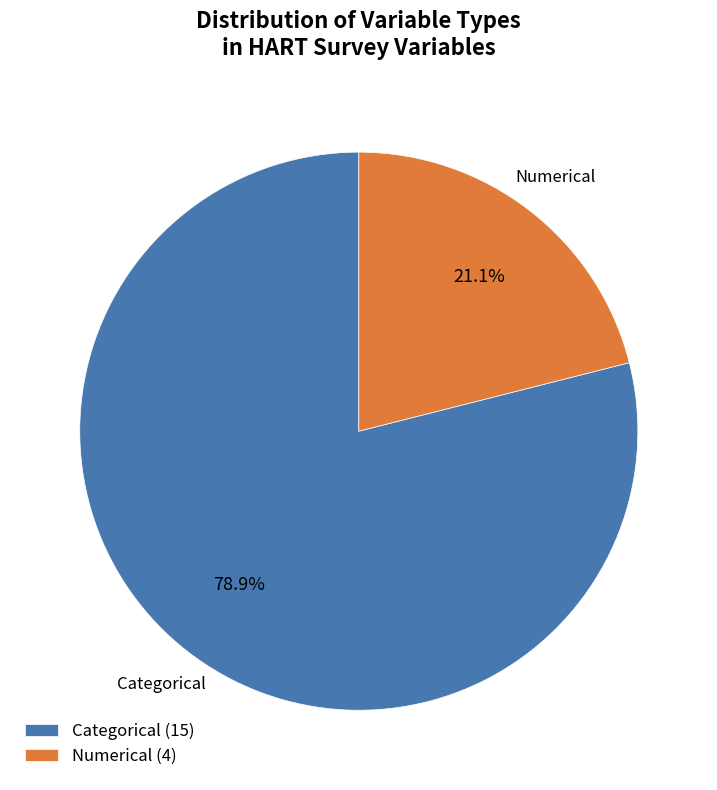

To the nearest percent, what portion does Categorical represent?

79%